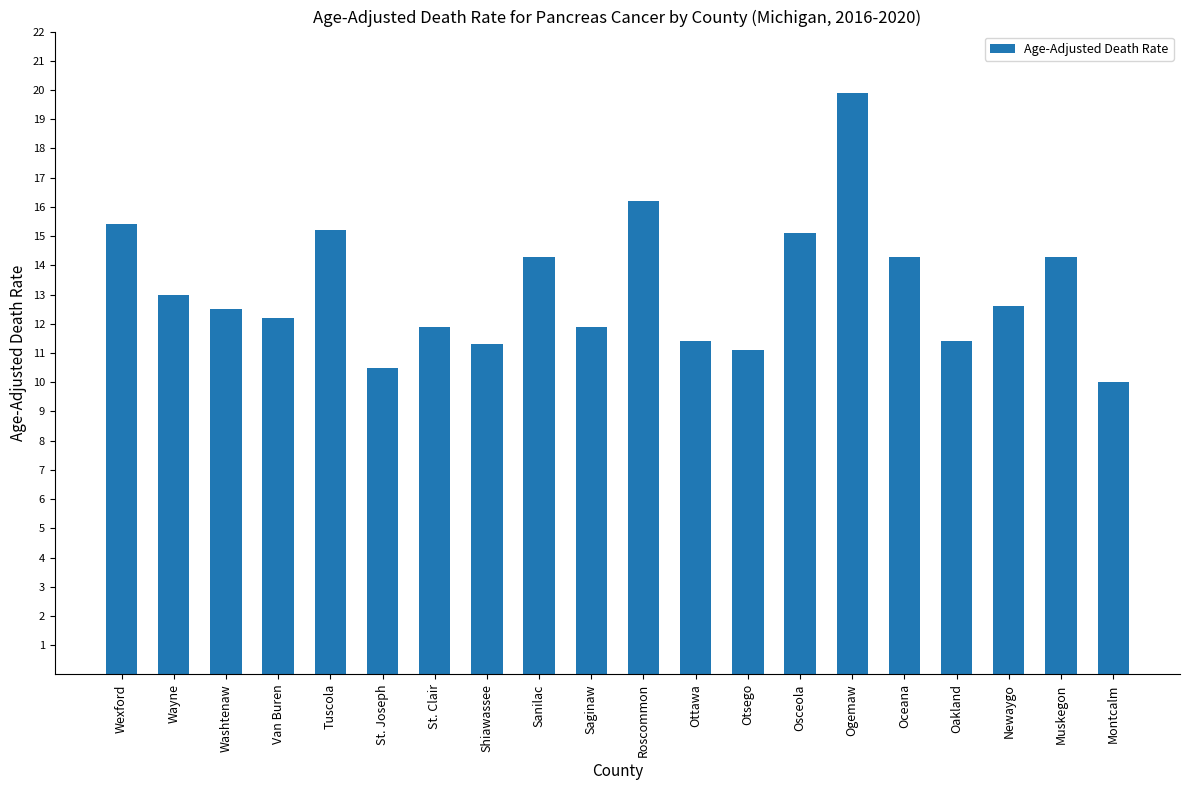

What is the smallest value displayed?

10.0